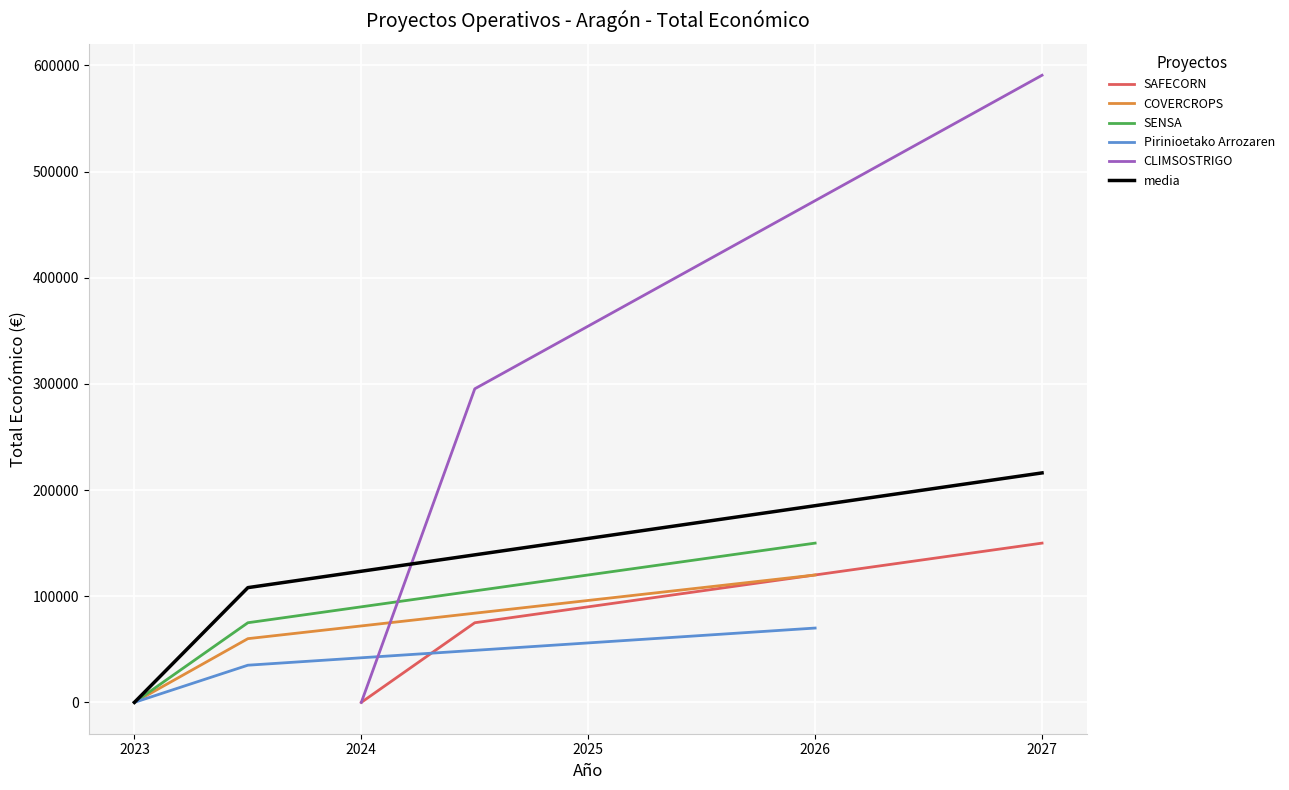

The media series shows 0.0 at 2023. True or false?

True